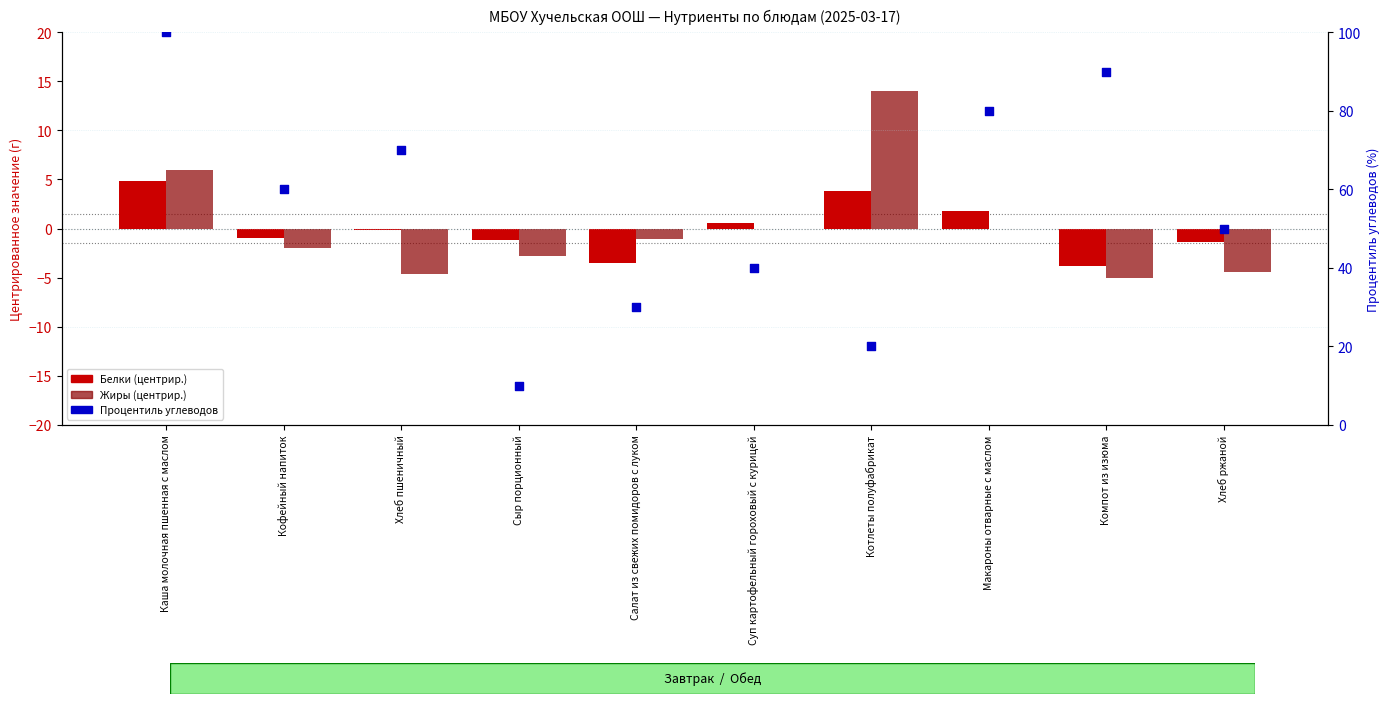

At how many categories does at least one series exceed 73?

3